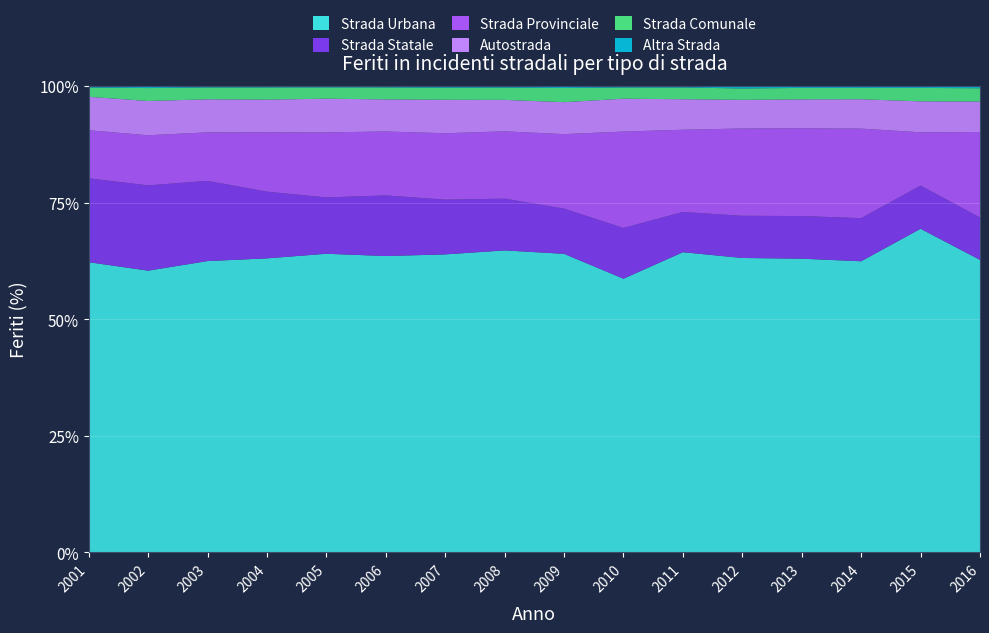

Reading left to right, transcribe all the data shown in this chart.

Strada Urbana: 2001=232320	2002=228703	2003=222717	2004=215263	2005=211555	2006=209342	2007=205812	2008=198275	2009=191805	2010=172155	2011=182131	2012=163145	2013=157398	2014=151484	2015=165640	2016=151424
Strada Statale: 2001=67192	2002=69232	2003=61325	2004=48857	2005=39893	2006=42835	2007=37821	2008=33973	2009=29047	2010=31913	2011=24431	2012=23381	2013=22842	2014=22442	2015=22097	2016=21923
Strada Provinciale: 2001=38479	2002=40691	2003=37120	2004=43475	2005=46106	2006=45178	2007=45861	2008=44225	2009=47859	2010=60656	2011=49882	2012=48397	2013=47076	2014=46573	2015=27283	2016=44281
Autostrada: 2001=26774	2002=27827	2003=25237	2004=23908	2005=23862	2006=22646	2007=23135	2008=20631	2009=20538	2010=20667	2011=18515	2012=15866	2013=15447	2014=15290	2015=15850	2016=15790
Strada Comunale: 2001=7414	2002=10478	2003=9087	2004=8925	2005=8019	2006=8453	2007=8354	2008=8097	2009=9089	2010=7059	2011=7117	2012=6310	2013=6151	2014=5905	2015=6874	2016=6872
Altra Strada: 2001=1107	2002=1561	2003=989	2004=945	2005=873	2006=918	2007=1049	2008=937	2009=1202	2010=842	2011=823	2012=1276	2013=957	2014=915	2015=912	2016=1089